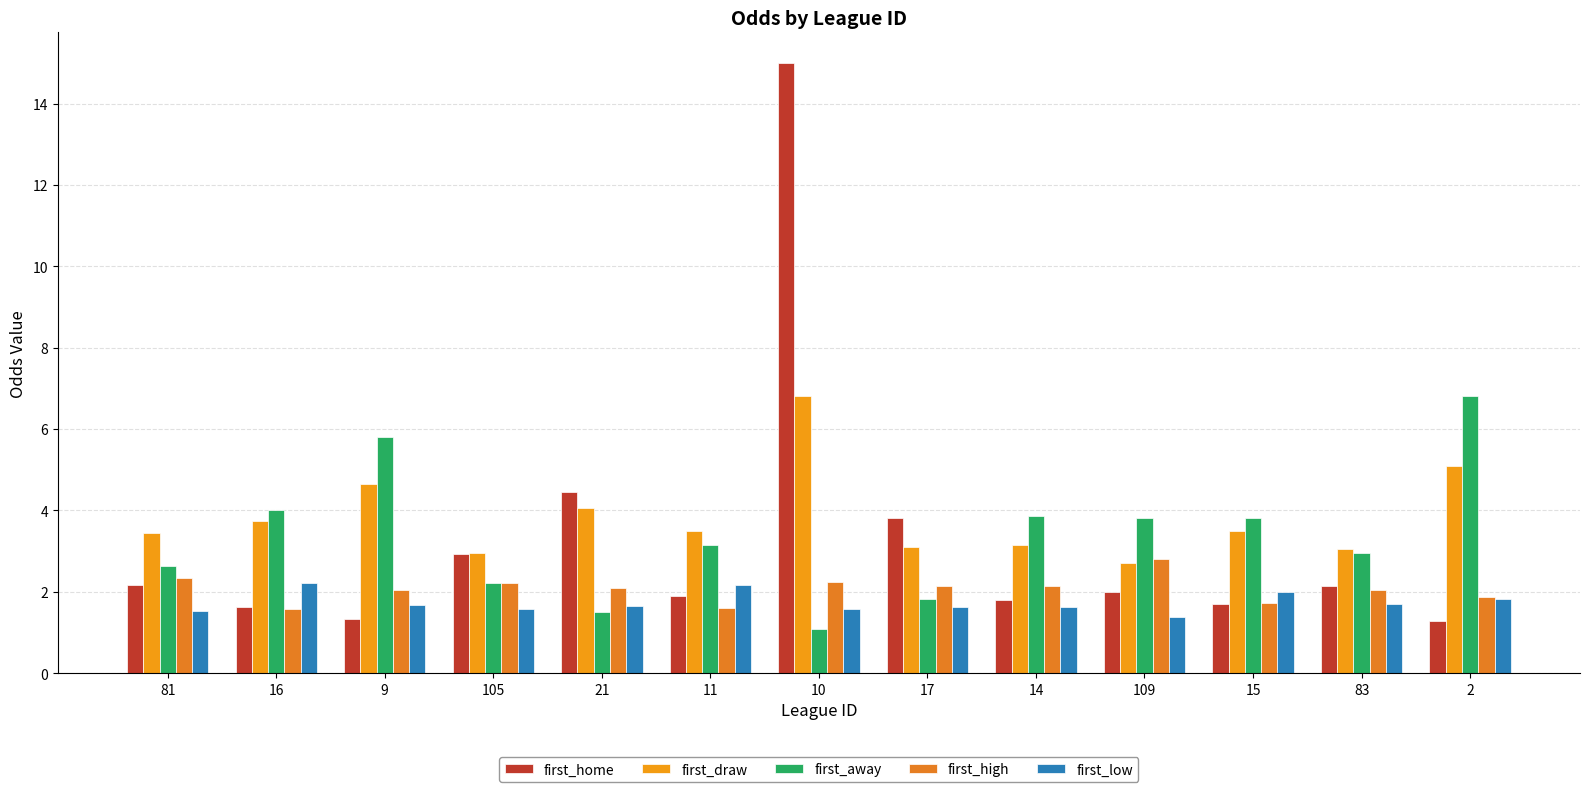

The value of first_home at 17 is 3.8. True or false?

True